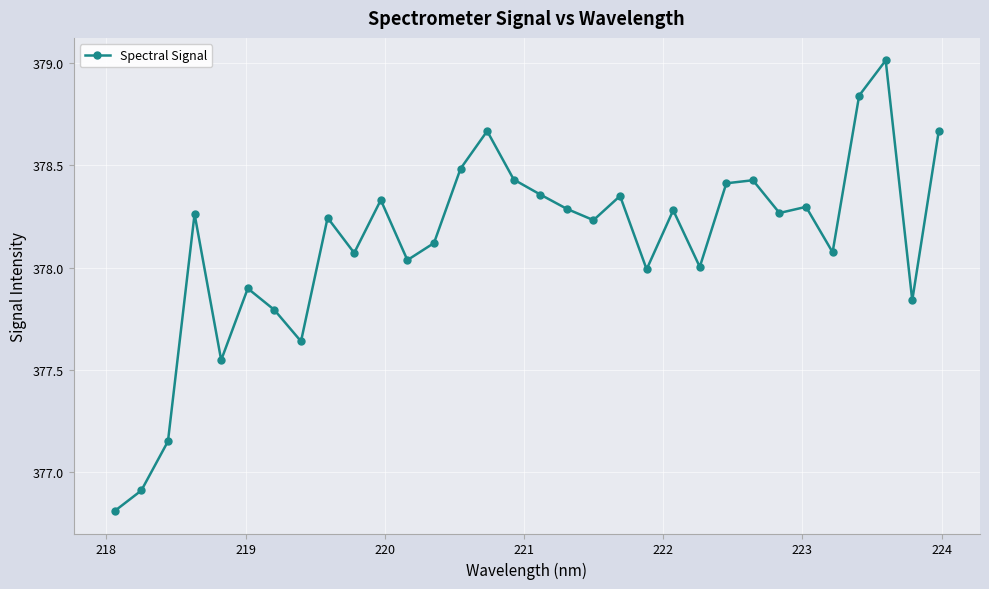

What is the value of the 6th point from the left?

377.9